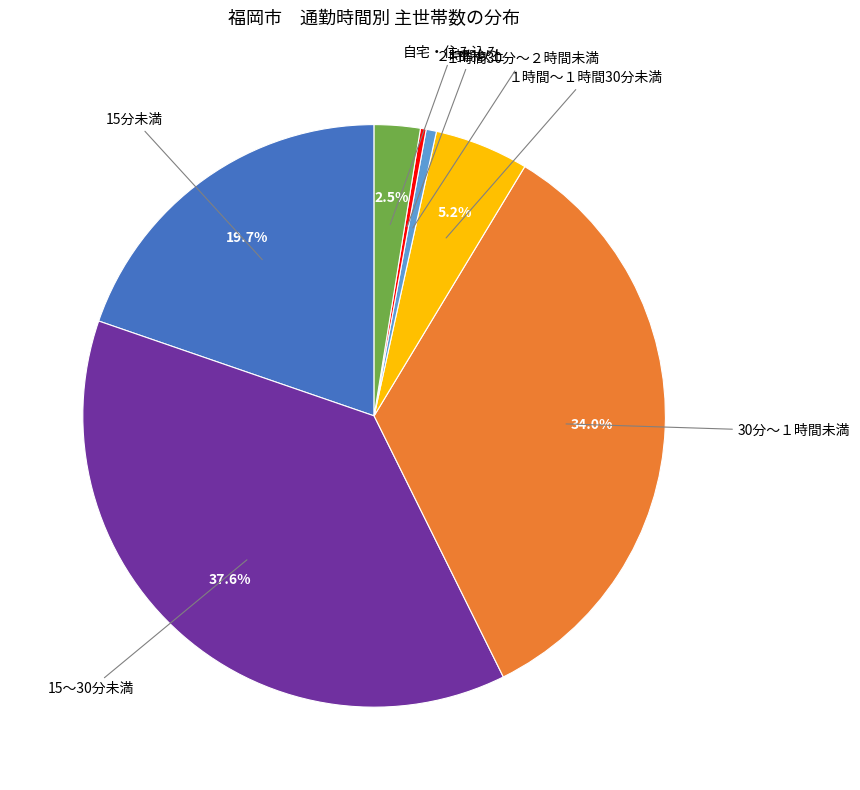

Is there any slice that represents more than half of the pie?

No